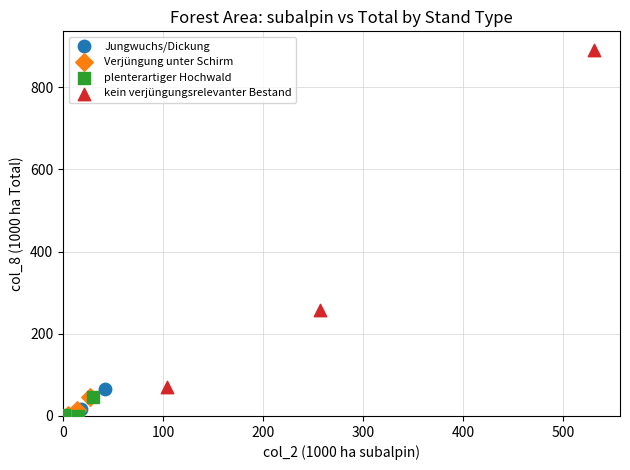

Which series has the largest Y range (max minus min)?

kein verjüngungsrelevanter Bestand